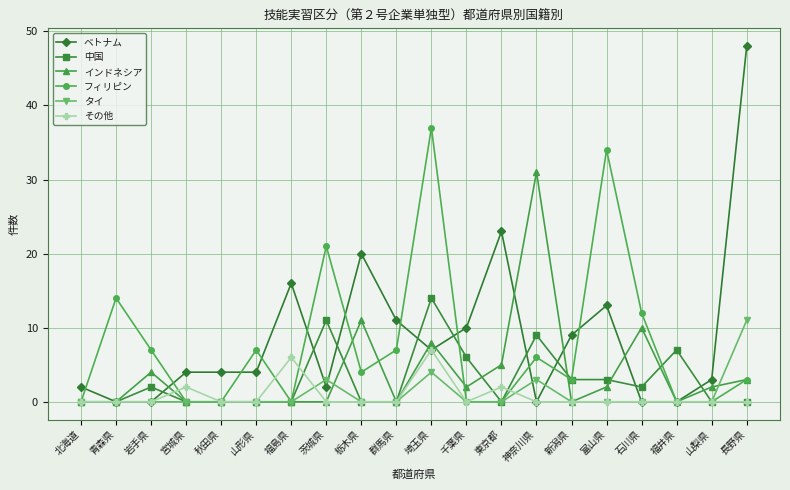

Which category has the highest value in the タイ series?

長野県